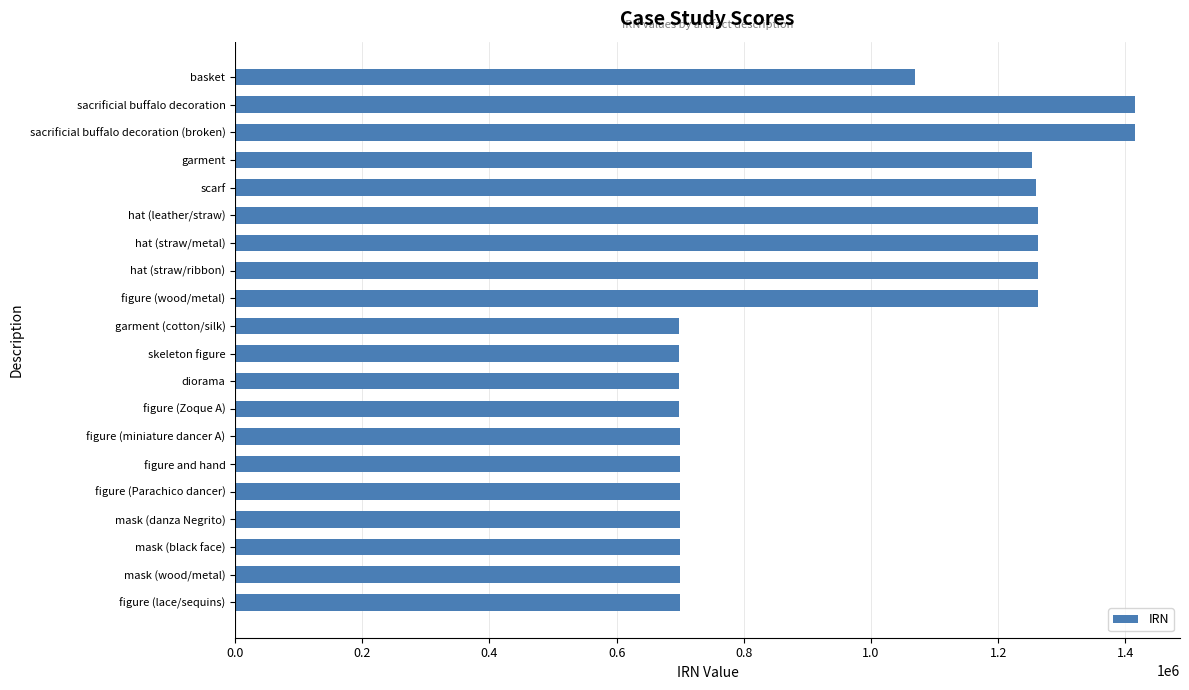

What is the minimum value shown in the chart?

697644